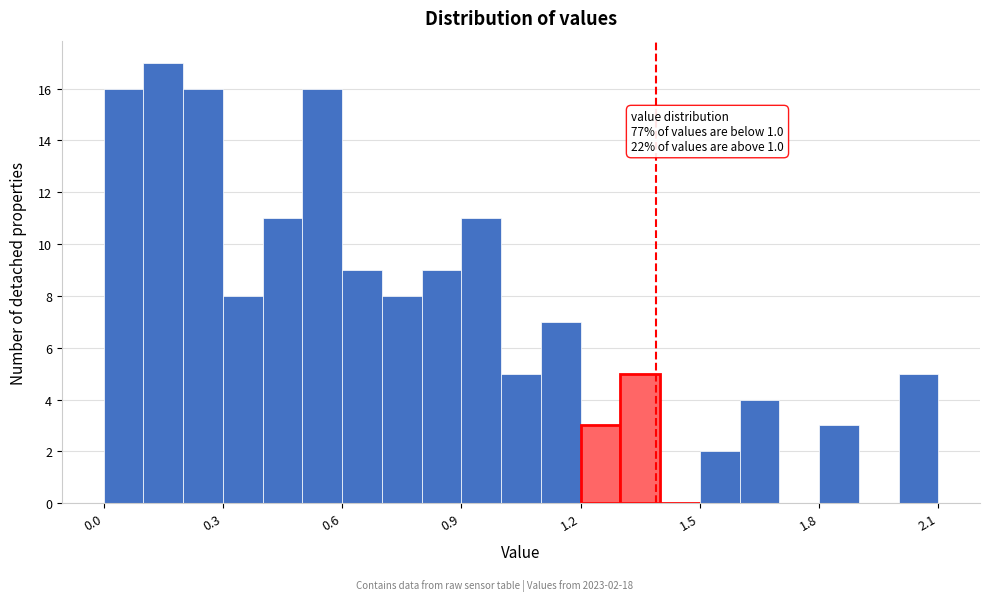

Read against the x-axis, roughly where is the centre of the tallest bar?

0.15